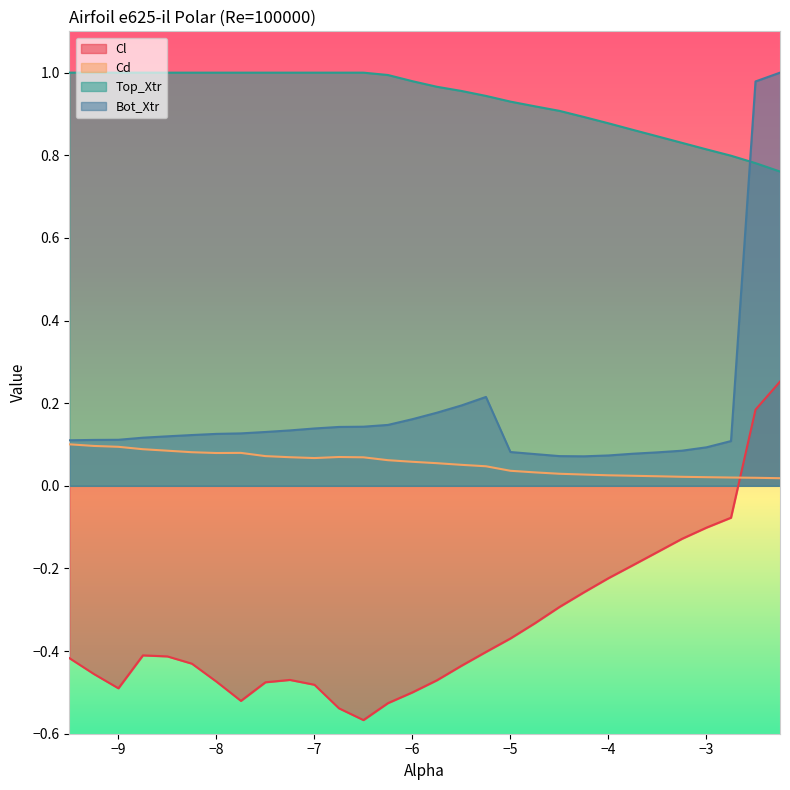

How many lines are shown in the chart?

4